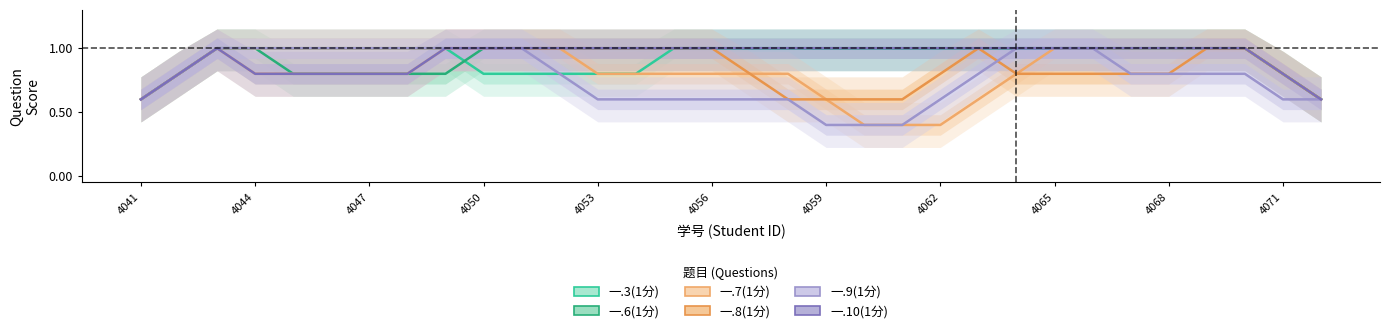

True or false: 一.6(1分) and 一.10(1分) cross at least once.

False